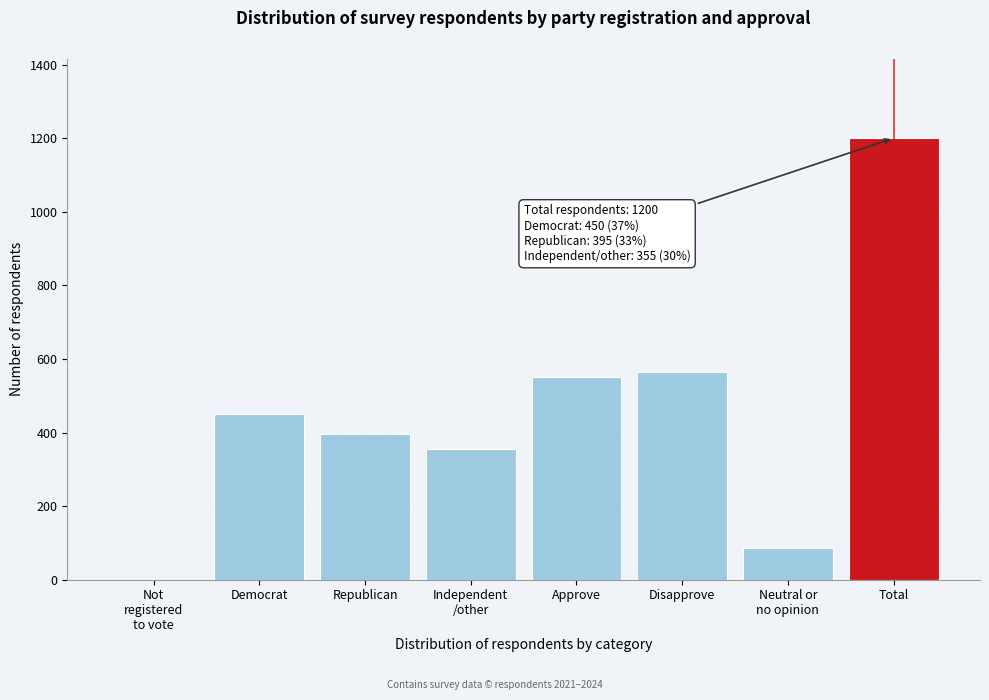

What is the sum of all values?

3600.0